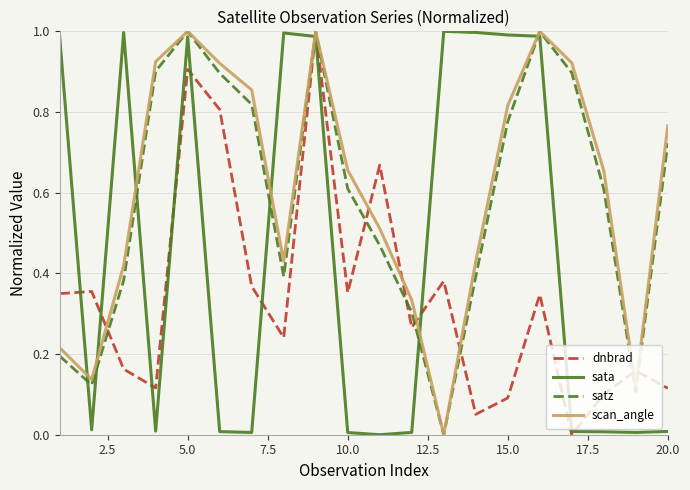

How many intersections are there between satz and sata?

7